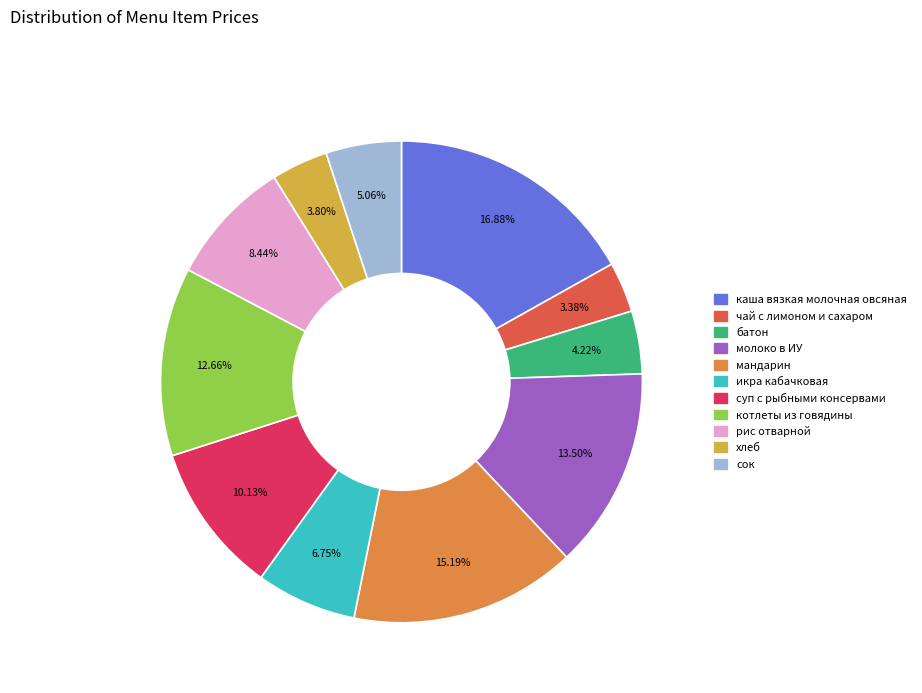

Which category has the biggest portion of the pie?

каша вязкая молочная овсяная